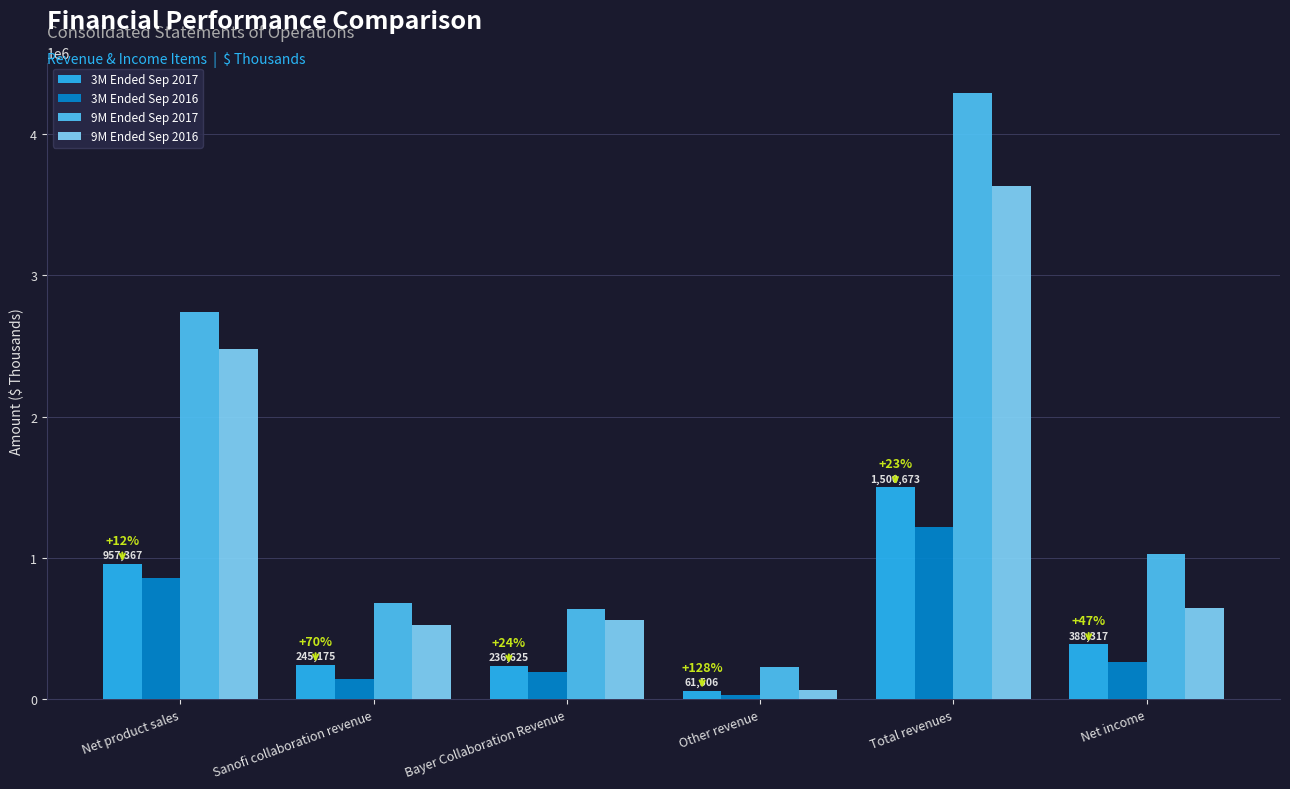

Is the value of 9M Ended Sep 2016 at Sanofi collaboration revenue greater than the value of 9M Ended Sep 2017 at Bayer Collaboration Revenue?

No